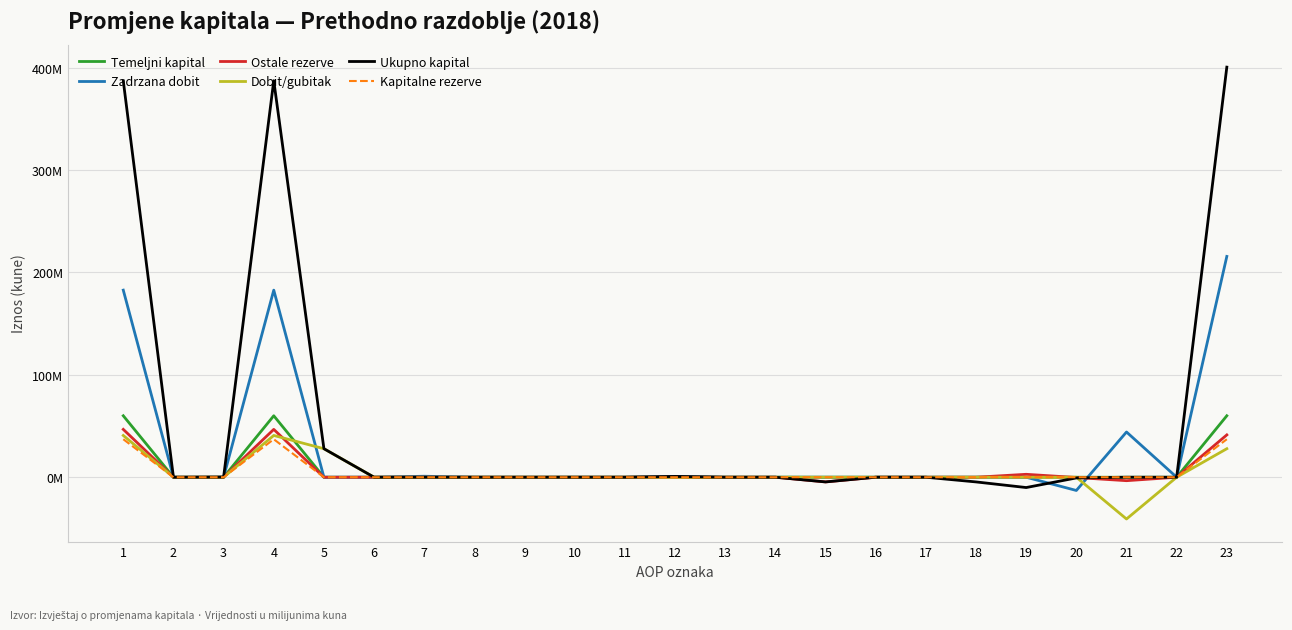

Reading left to right, what are all the values shown in this chart?

Temeljni kapital: 1=60.0	2=0.0	3=0.0	4=60.0	5=0.0	6=0.0	7=0.0	8=0.0	9=0.0	10=0.0	11=0.0	12=0.0	13=0.0	14=0.0	15=0.0	16=0.0	17=0.0	18=0.0	19=0.0	20=0.0	21=0.0	22=0.0	23=60.0
Zadrzana dobit: 1=182.6	2=0.0	3=0.0	4=182.6	5=0.0	6=0.0	7=1.0	8=0.0	9=0.0	10=0.0	11=0.0	12=0.8	13=-0.0	14=0.0	15=0.0	16=0.0	17=0.0	18=0.0	19=0.0	20=-12.9	21=44.2	22=0.0	23=215.6
Ostale rezerve: 1=46.7	2=0.0	3=0.0	4=46.7	5=0.0	6=0.0	7=0.0	8=0.0	9=0.0	10=0.0	11=0.0	12=0.0	13=0.0	14=0.0	15=-4.6	16=0.0	17=0.0	18=0.0	19=2.9	20=-0.3	21=-3.4	22=0.0	23=41.3
Dobit/gubitak: 1=40.8	2=0.0	3=0.0	4=40.8	5=27.8	6=0.0	7=0.0	8=0.0	9=0.0	10=0.0	11=0.0	12=0.0	13=0.0	14=0.0	15=0.0	16=0.0	17=0.0	18=0.0	19=0.0	20=0.0	21=-40.8	22=0.0	23=27.8
Ukupno kapital: 1=387.0	2=0.0	3=0.2	4=387.1	5=27.8	6=0.0	7=0.0	8=0.0	9=0.0	10=0.0	11=0.0	12=0.8	13=0.0	14=0.0	15=-4.6	16=0.0	17=0.0	18=-4.6	19=-10.1	20=-0.7	21=-0.0	22=0.0	23=400.4
Kapitalne rezerve: 1=37.1	2=0.0	3=0.0	4=37.1	5=0.0	6=0.0	7=0.0	8=0.0	9=0.0	10=0.0	11=0.0	12=0.0	13=0.0	14=0.0	15=0.0	16=0.0	17=0.0	18=0.0	19=0.0	20=0.0	21=0.0	22=0.0	23=37.1